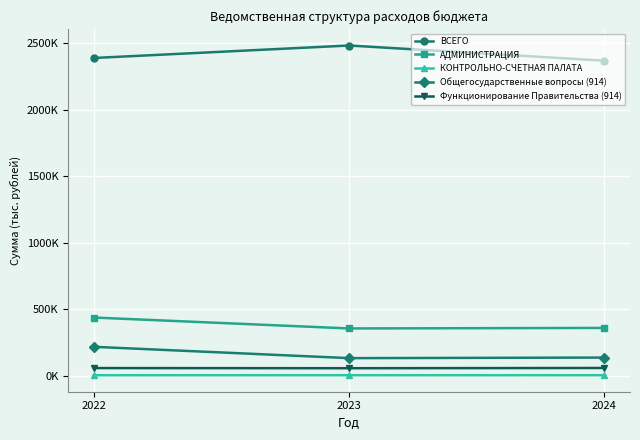

Does the chart have visible grid lines?

Yes